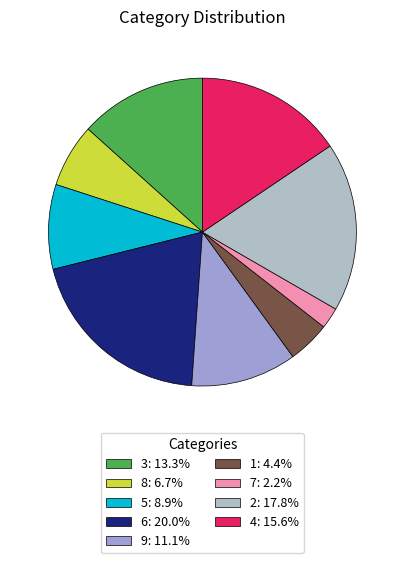

What is the smallest slice in the pie chart?

7